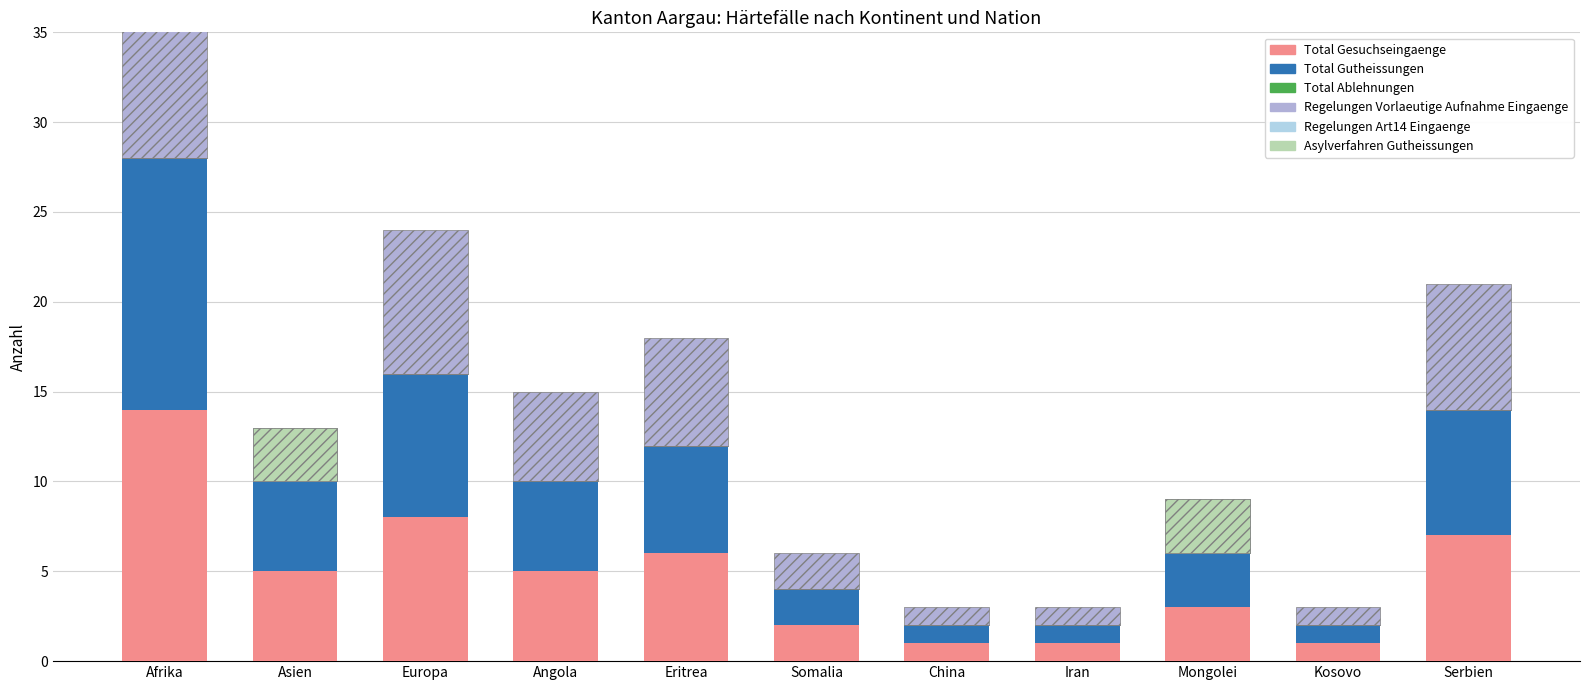

What is the label of the 3rd bar from the left?

Europa